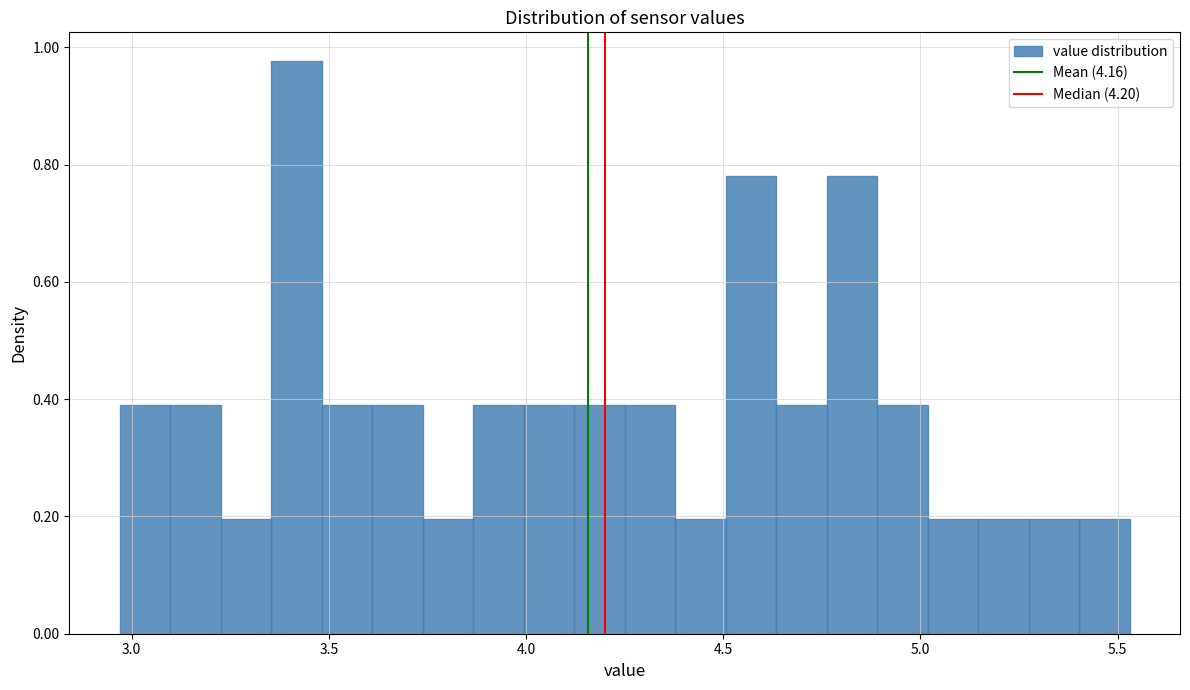

Read against the x-axis, roughly where is the centre of the tallest bar?

3.40